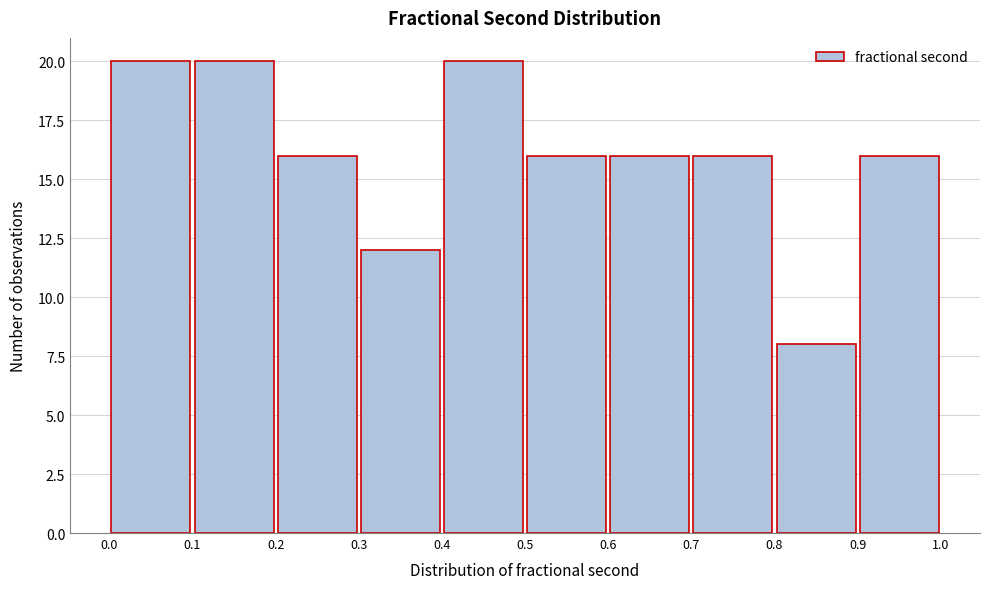

Reading left to right, list every bar in this chart as the range it spans on the x-axis followed by its height. The values are not printed on the chart, so give them approximately, as read against the axis.

0.0 to 0.1: 20
0.1 to 0.2: 20
0.2 to 0.3: 16
0.3 to 0.4: 12
0.4 to 0.5: 20
0.5 to 0.6: 16
0.6 to 0.7: 16
0.7 to 0.8: 16
0.8 to 0.9: 8
0.9 to 1.0: 16